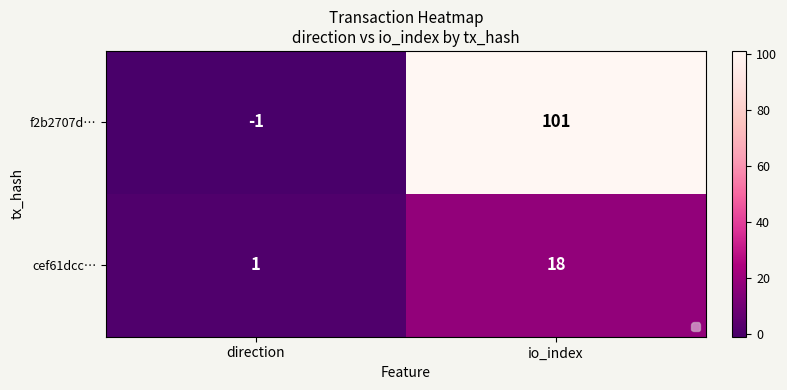

True or false: f2b2707d… has a value of -1 at direction.

True